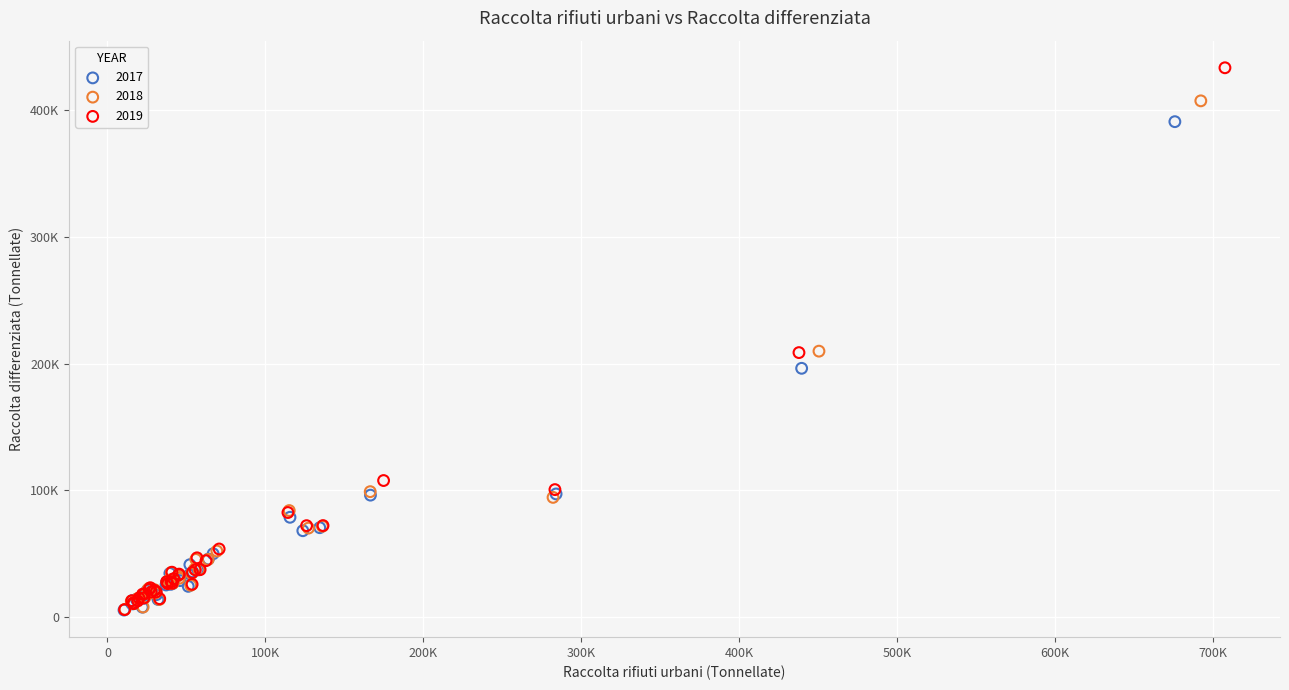

What are all the series names shown in the legend?

2017, 2018, 2019